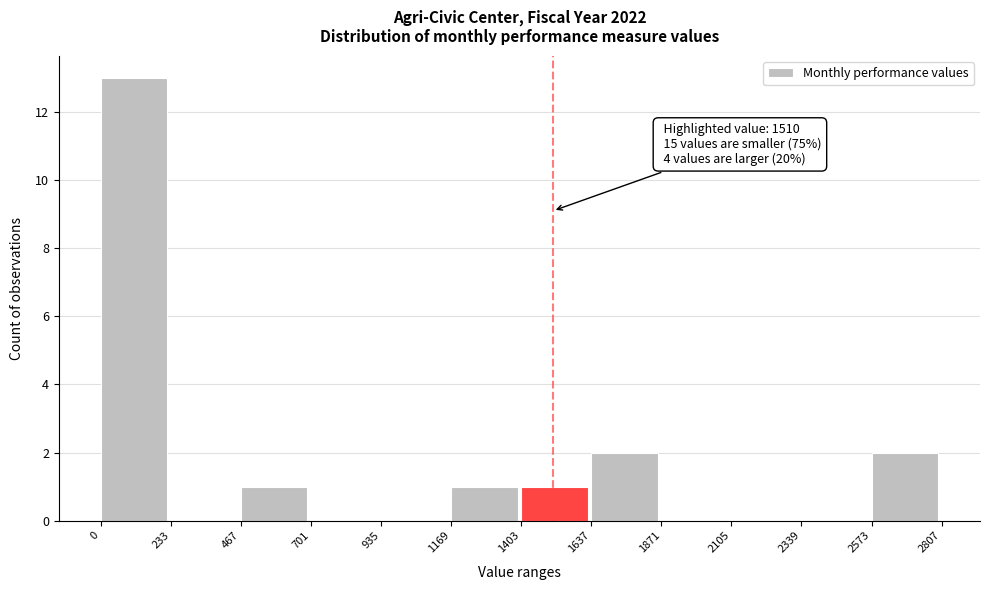

Which range on the x-axis has the tallest bar?

0 to 233